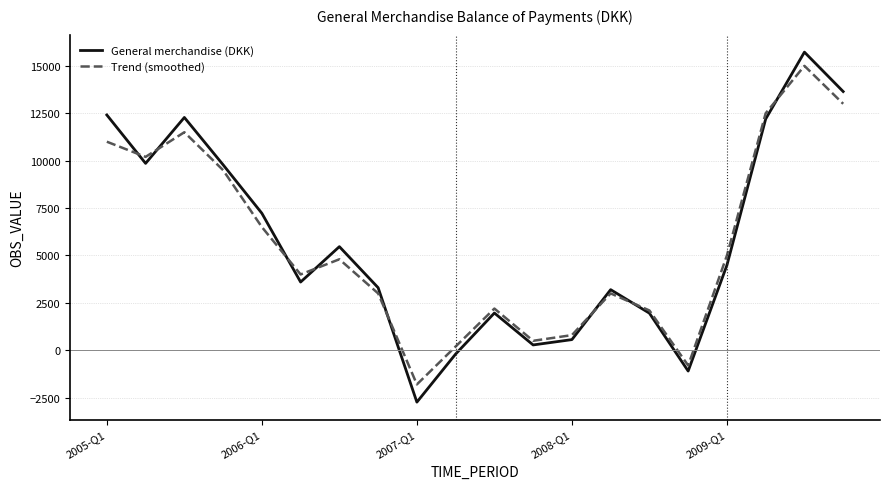

In Trend (smoothed), how many points are higher than both neighbors (excluding endpoints)?

5